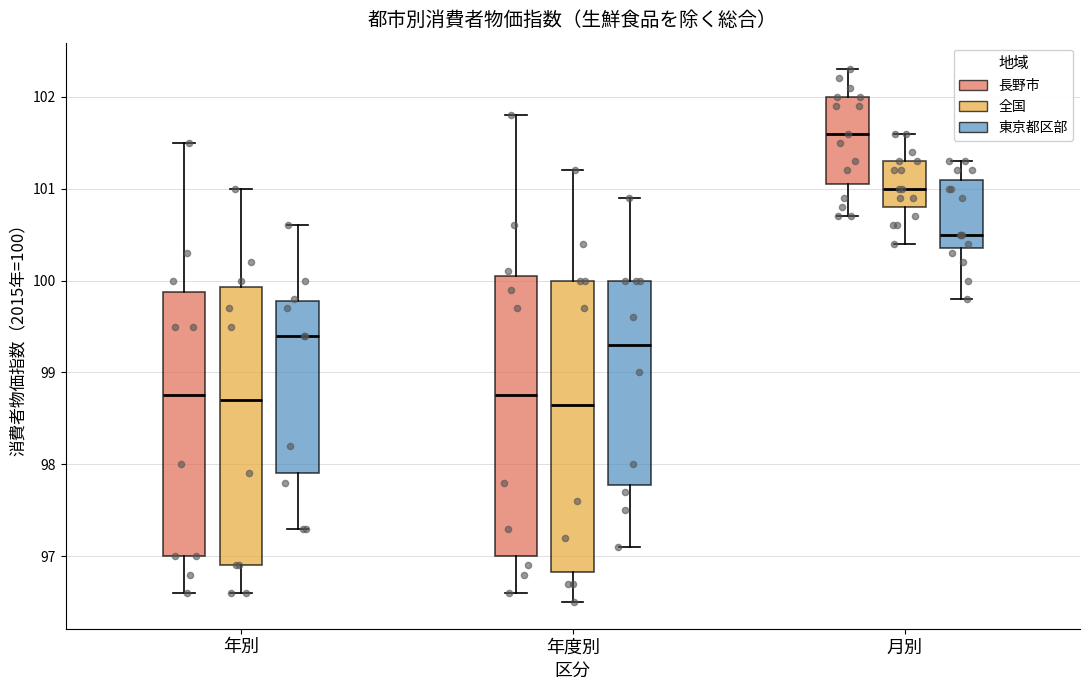

Which box is the tallest, from its lower edge to its upper edge?

年度別 (全国)